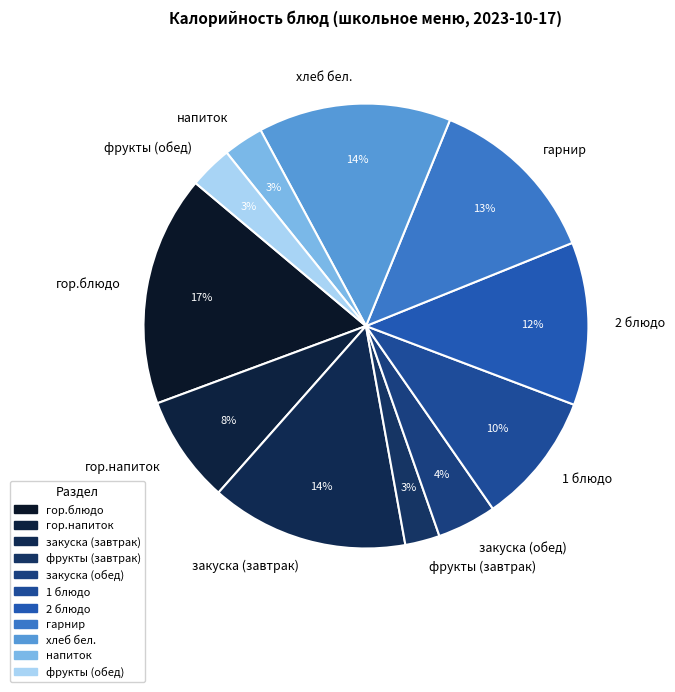

True or false: 1 блюдо accounts for 1% of the total.

False